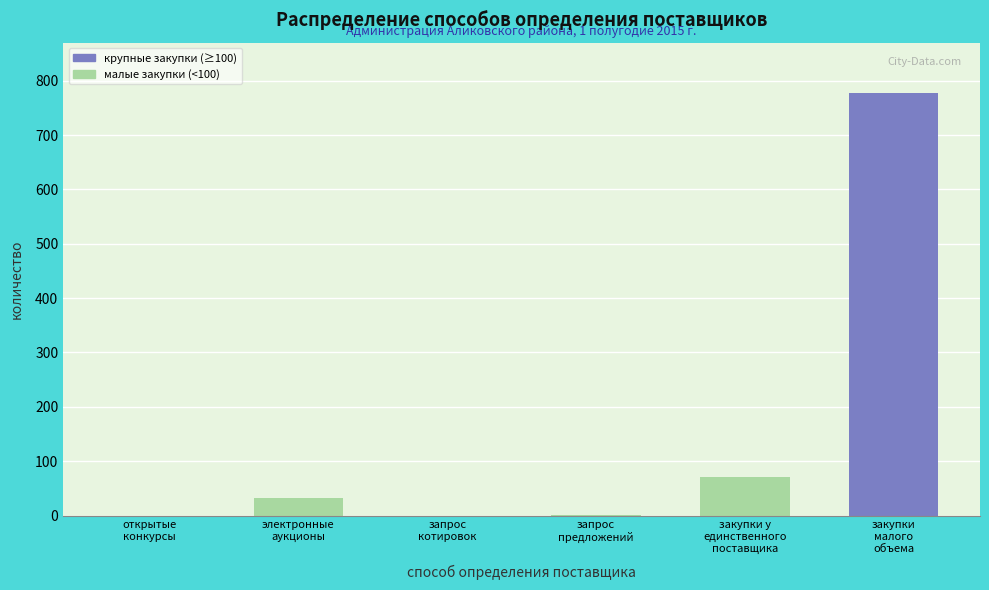

What is the maximum value shown in the chart?

778